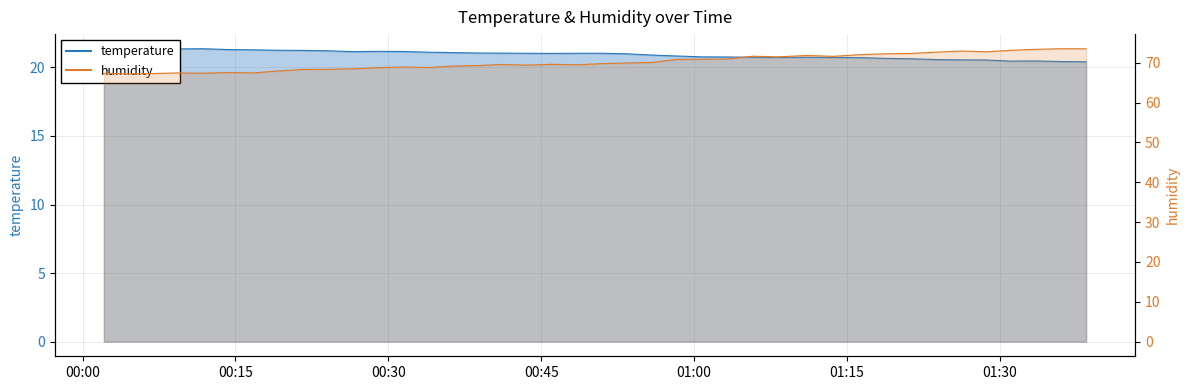

What is the smallest value displayed?

20.4